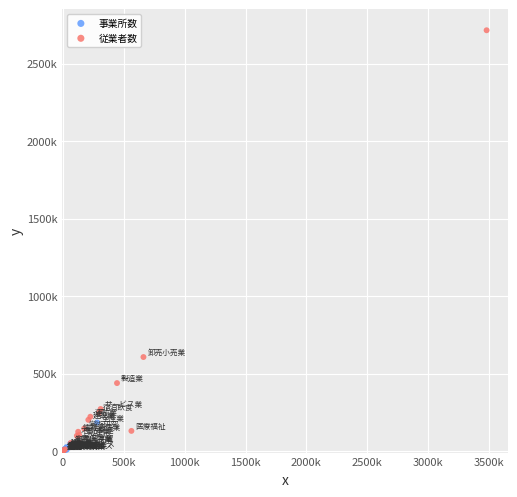

Which series has the largest Y range (max minus min)?

従業者数